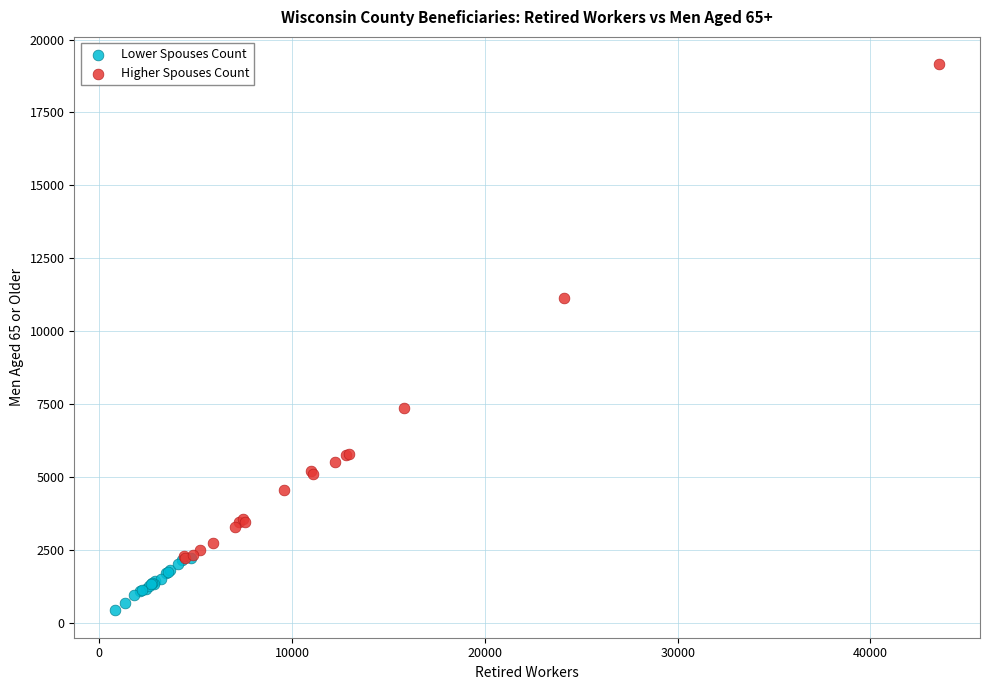

Which series has the largest Y range (max minus min)?

Higher Spouses Count